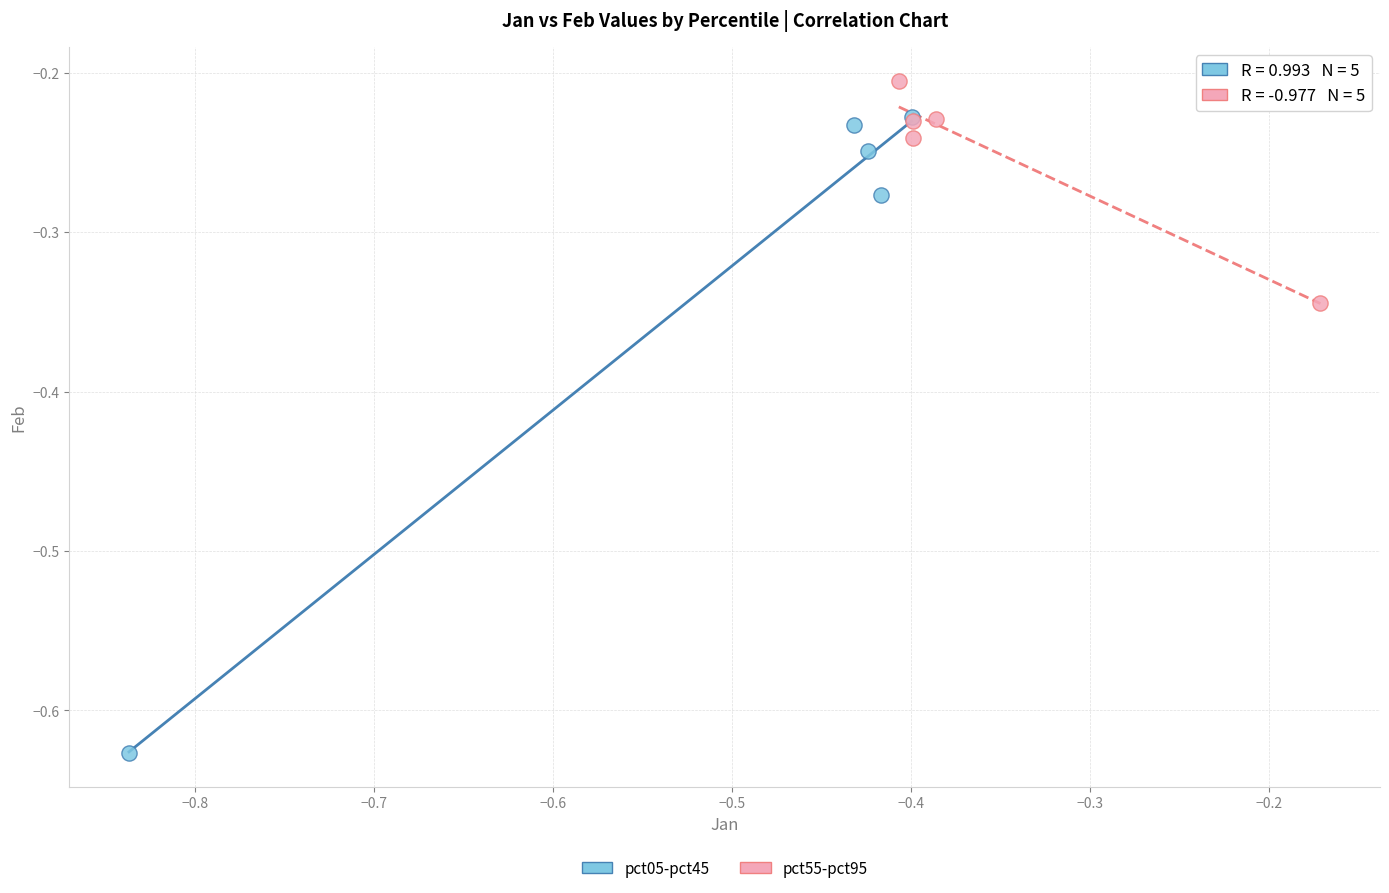

Which series contains the highest Y value?

pct55-pct95